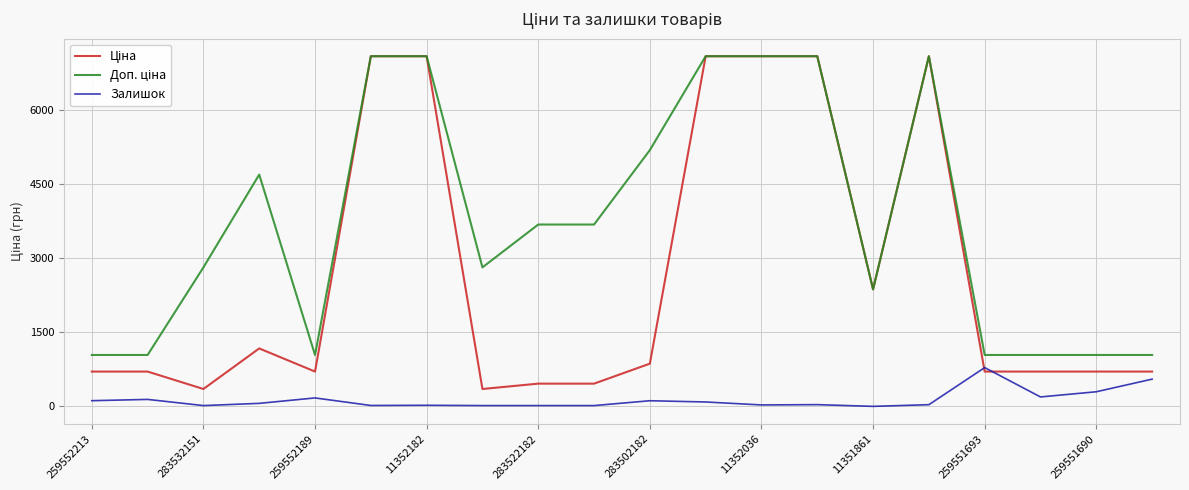

What is the maximum value shown in the chart?

7098.8